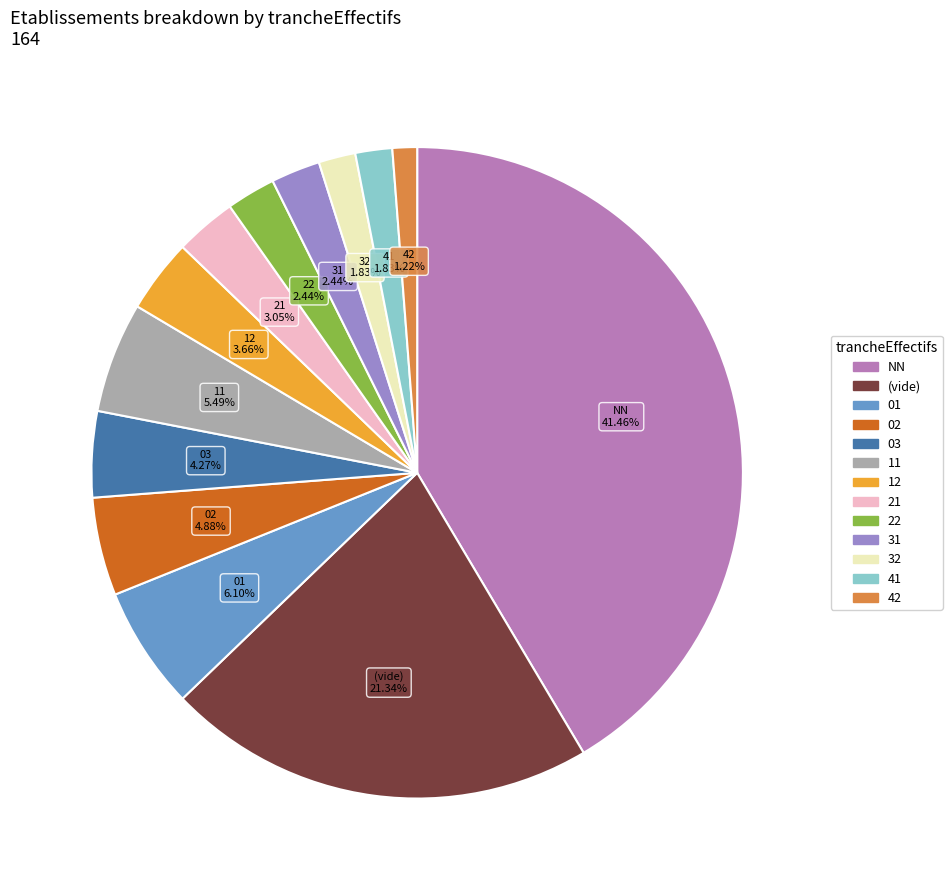

To the nearest percent, what is the average slice percentage?

8%